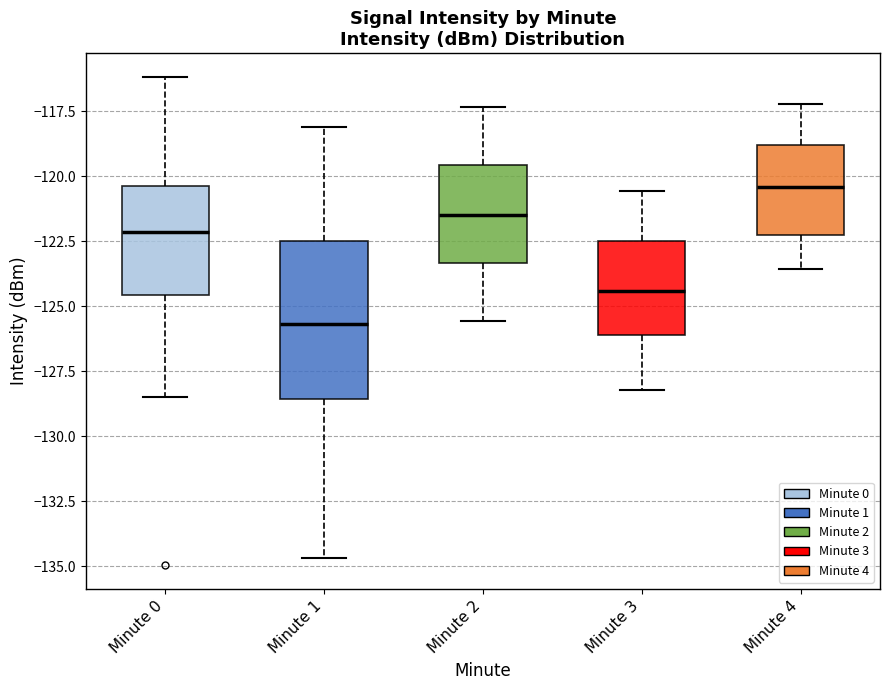

Comparing the boxes themselves (not the whiskers), which one is the tallest?

Minute 1